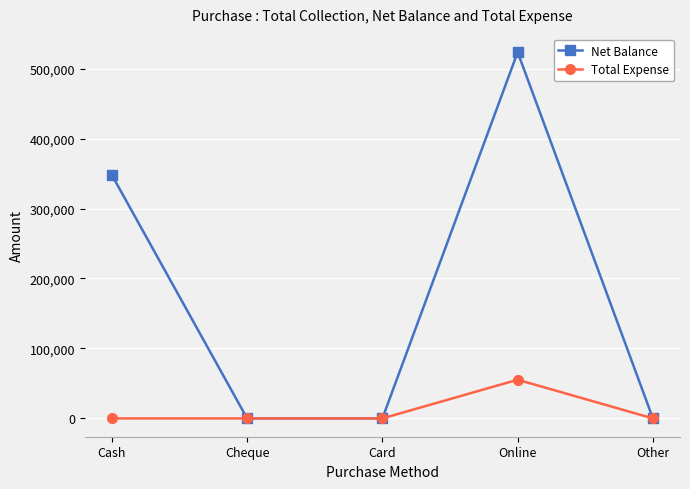

At which label is Net Balance closest to 261694?

Cash